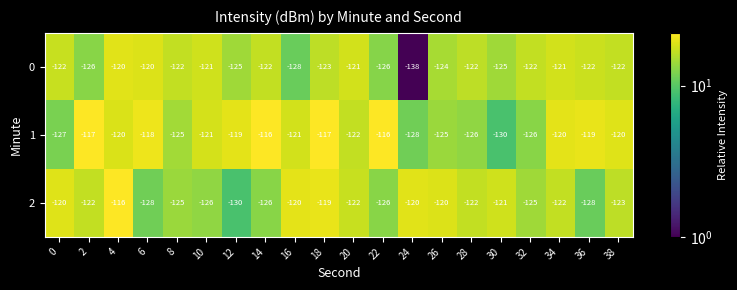

Read the 2 value at 16, to the nearest 5.

-120